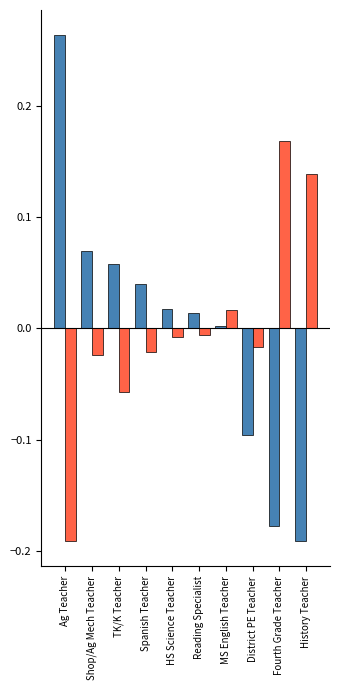

How many distinct data groups are displayed?

2